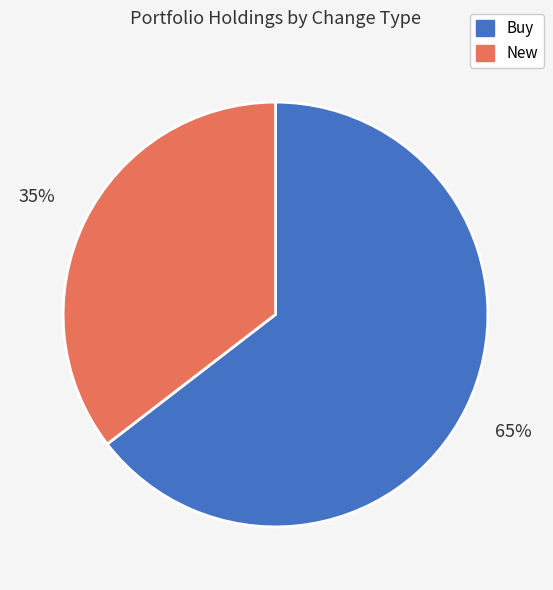

To the nearest percent, what is the average slice percentage?

50%